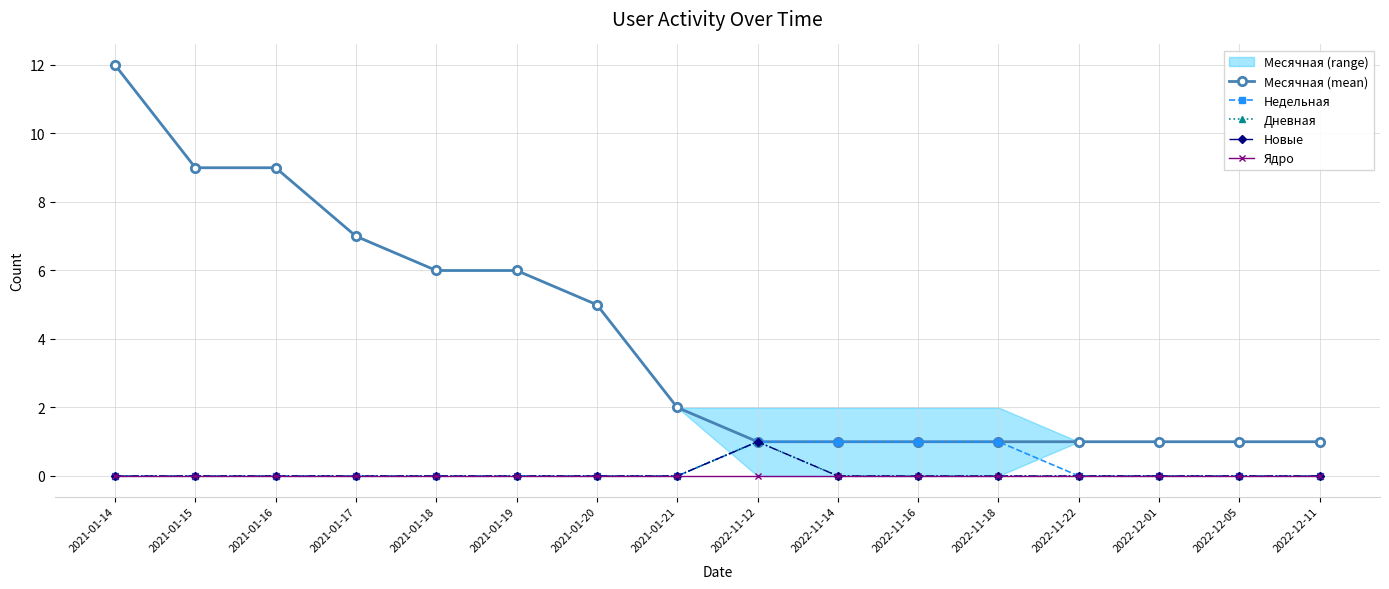

What is the difference between the second highest and minimum values in the Месячная (mean) series?

8